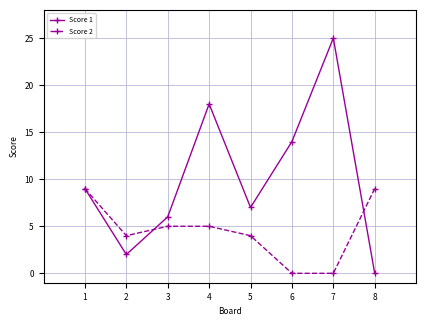

Which series has the largest range (max minus min)?

Score 1